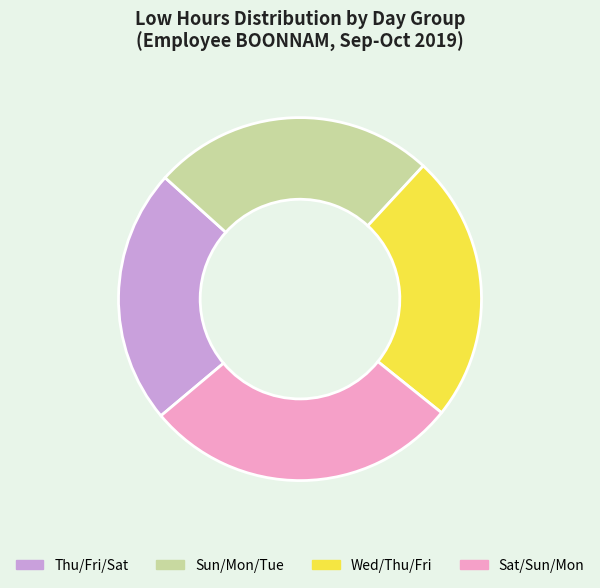

How many segments does this pie chart have?

4